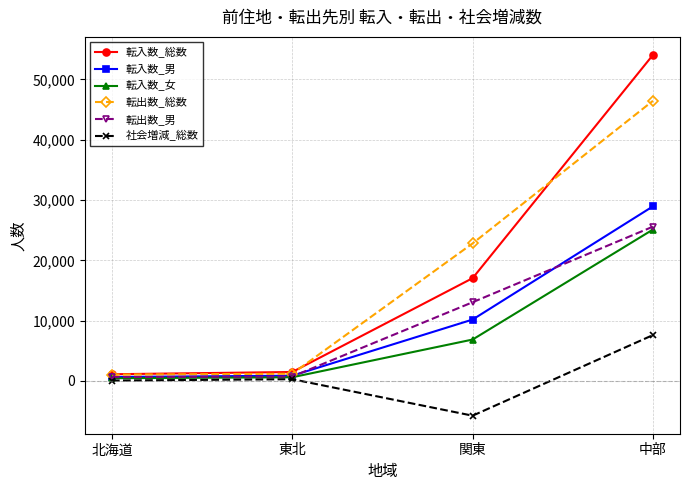

What is the difference between the second highest and second lowest values in the 転入数_男 series?

9308